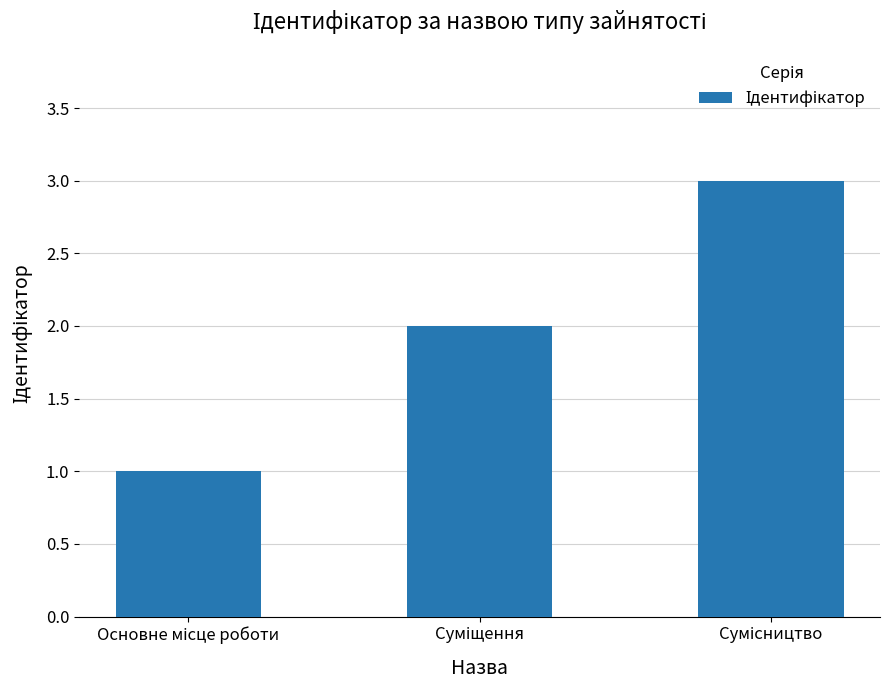

What is the value of the 2nd bar from the left?

2